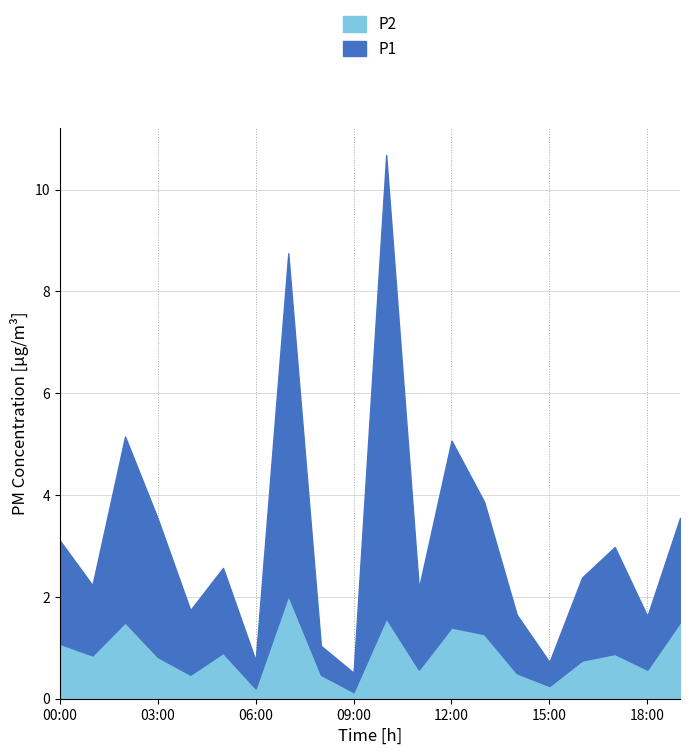

True or false: P2 has a value of 0.5 at 04:00.

True